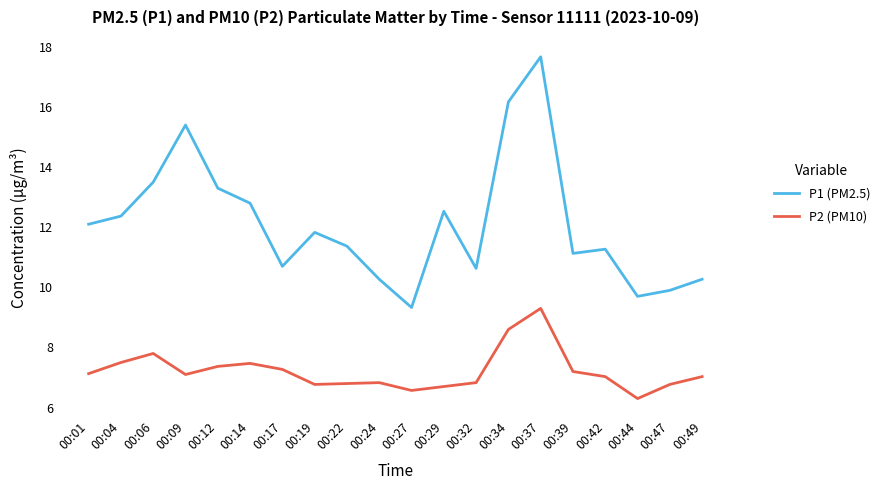

Which series has the largest total across all categories?

P1 (PM2.5)